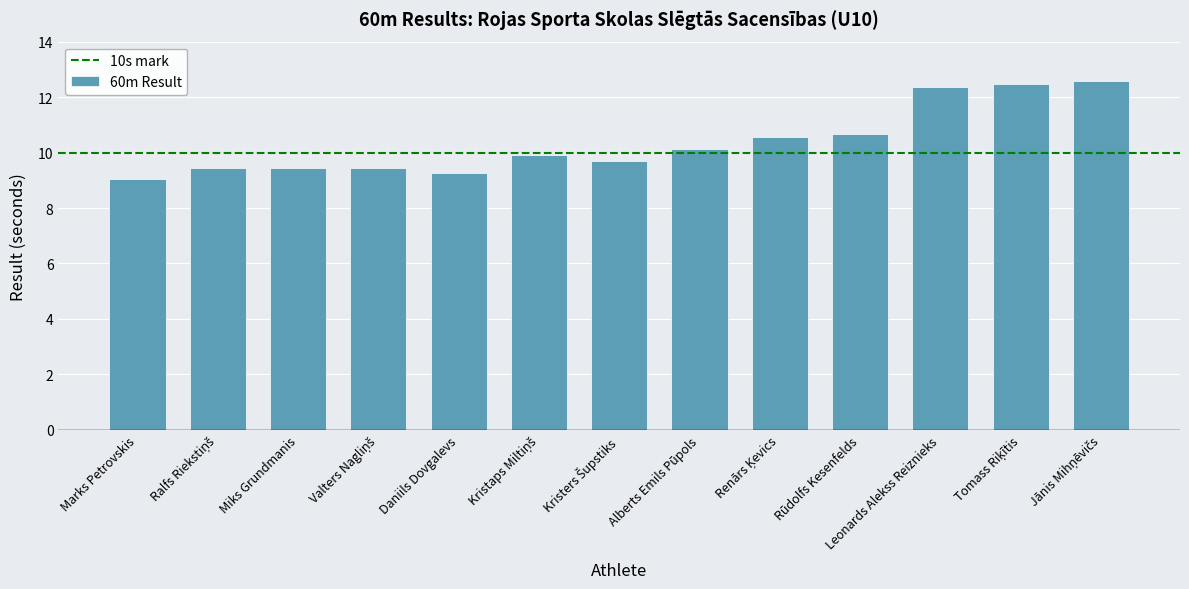

What is the difference between the maximum and second lowest values?

3.3